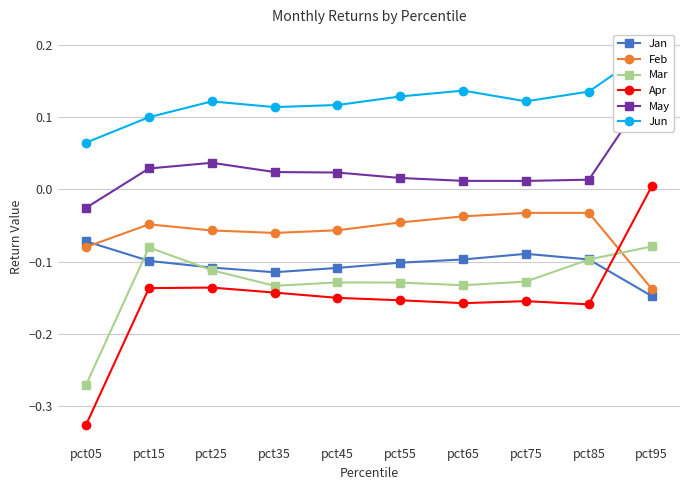

Does the chart have visible grid lines?

Yes